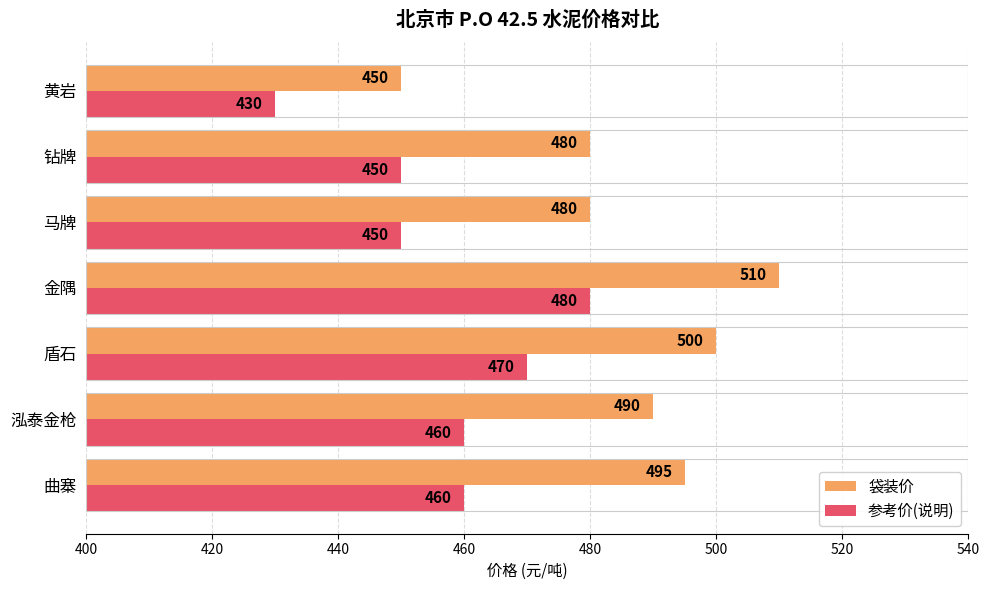

Which series has the widest spread of values?

袋装价